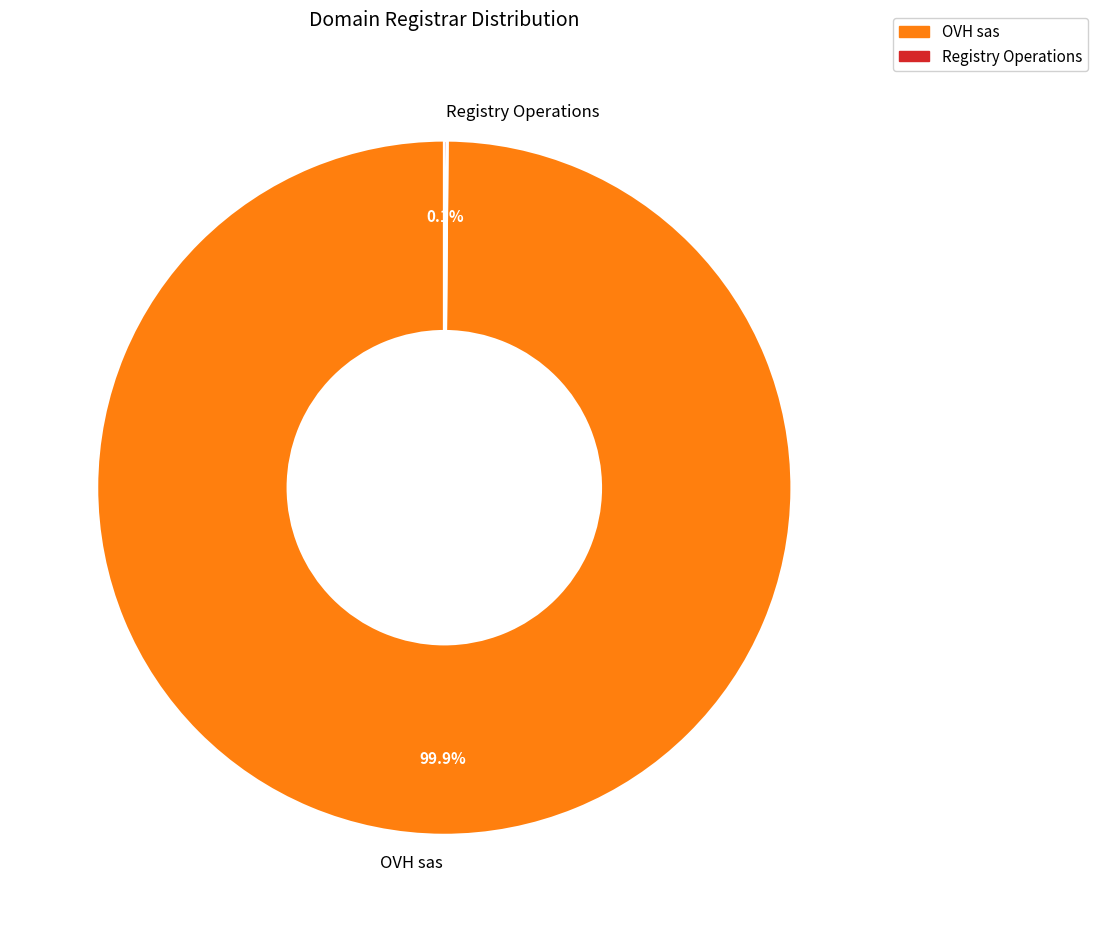

How much of the chart is everything except OVH sas?

0.1%